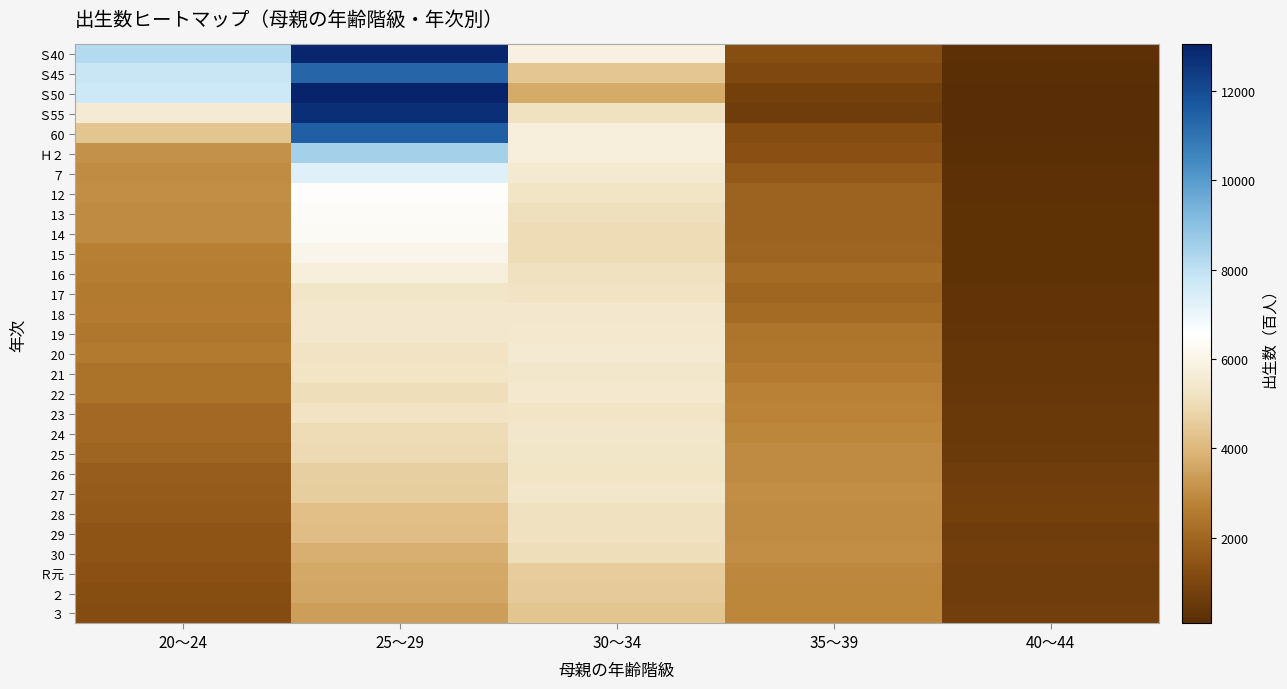

Rank the series at 25～29 from lowest to highest value.

３, ２, Ｒ元, 30, 29, 28, 27, 26, 25, 24, 22, 23, 20, 21, 17, 19, 18, 16, 15, 14, 13, 12, ７, Ｈ２, Ｓ45, 60, Ｓ55, Ｓ40, Ｓ50